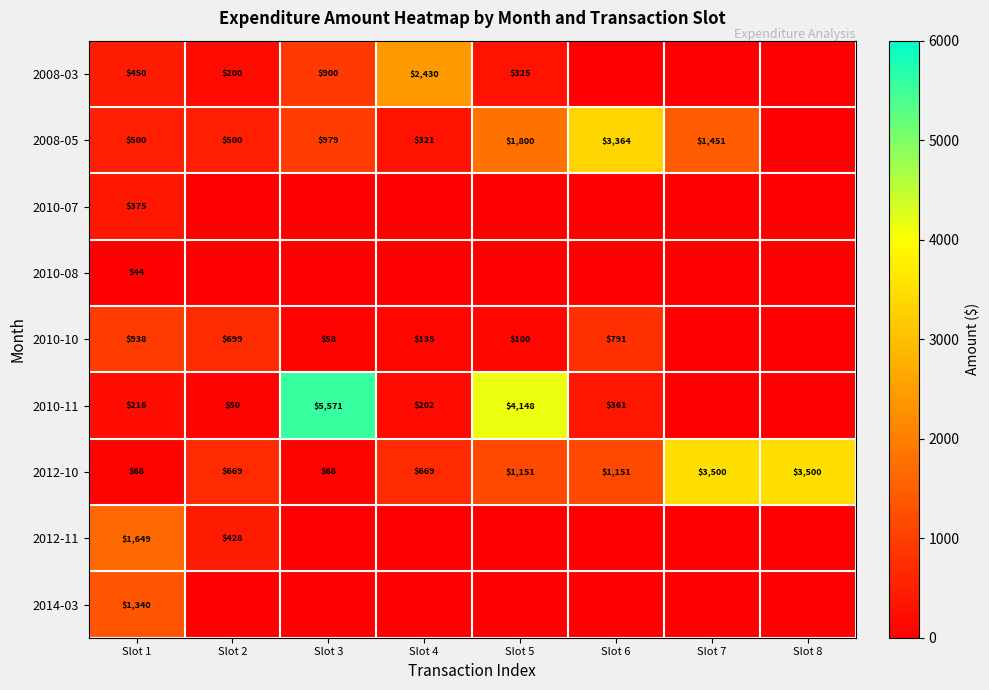

What is the sum of the 2008-03 values at Slot 1 and Slot 3?

1350